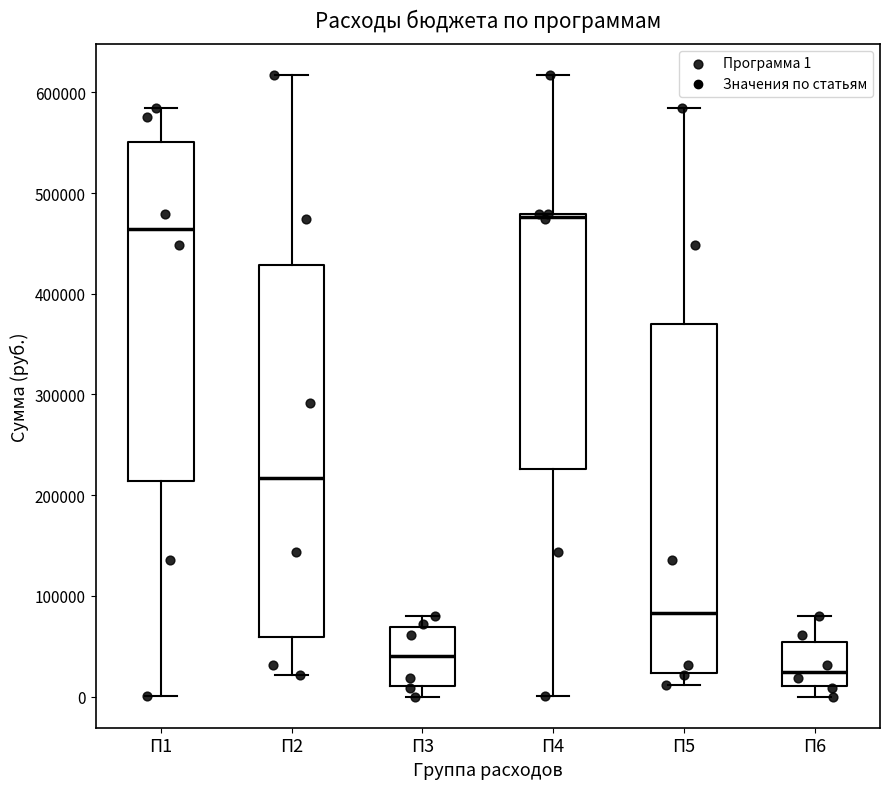

Which box has the lowest median line?

П6